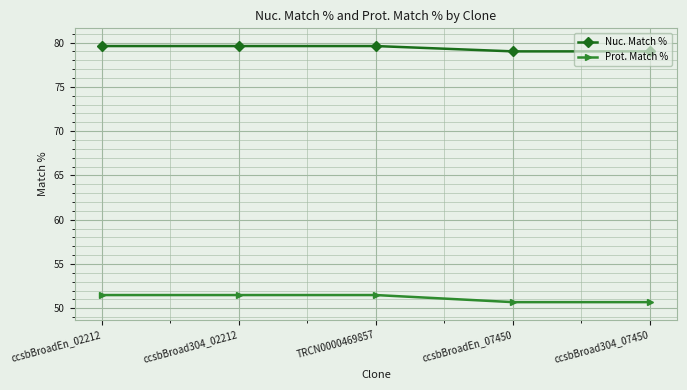

What is the highest value of the Nuc. Match % series?

79.6